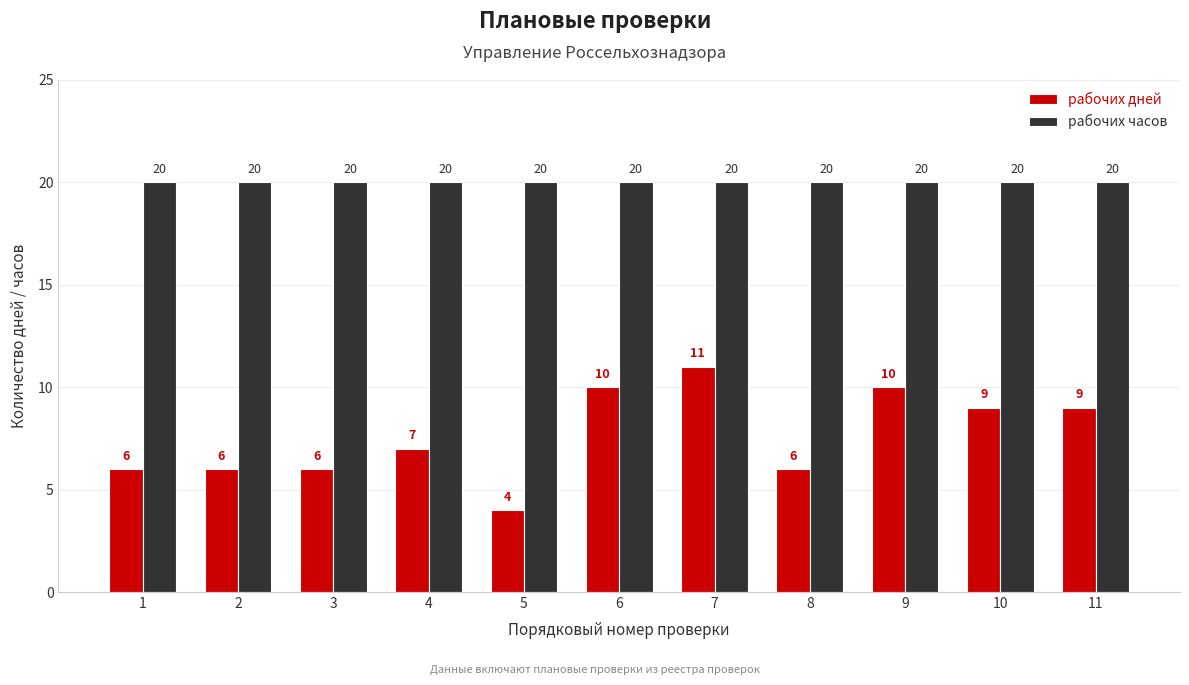

Rank the series at 9 from lowest to highest value.

рабочих дней, рабочих часов